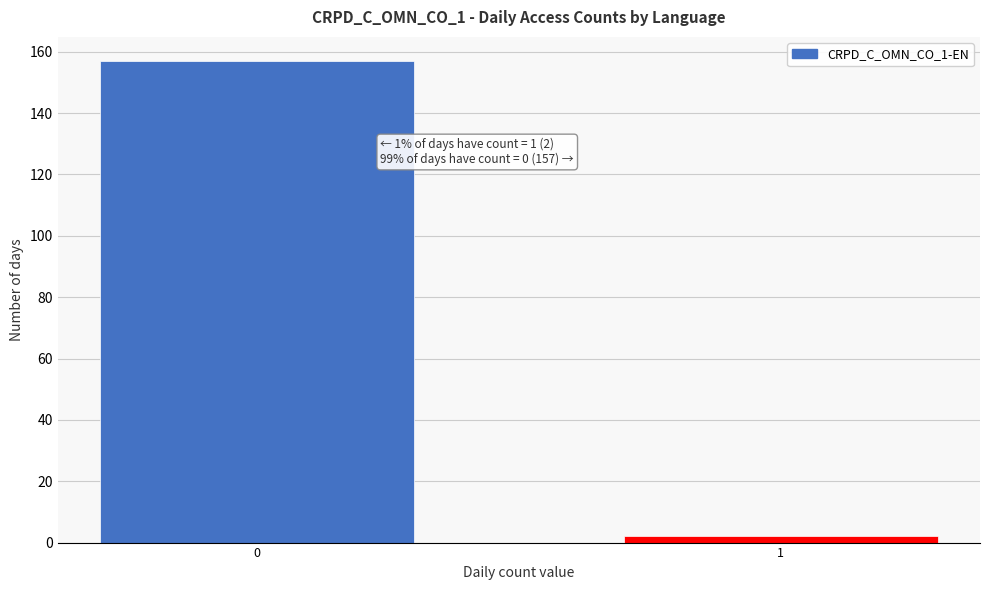

Reading left to right, what are all the values shown in this chart?

157	2